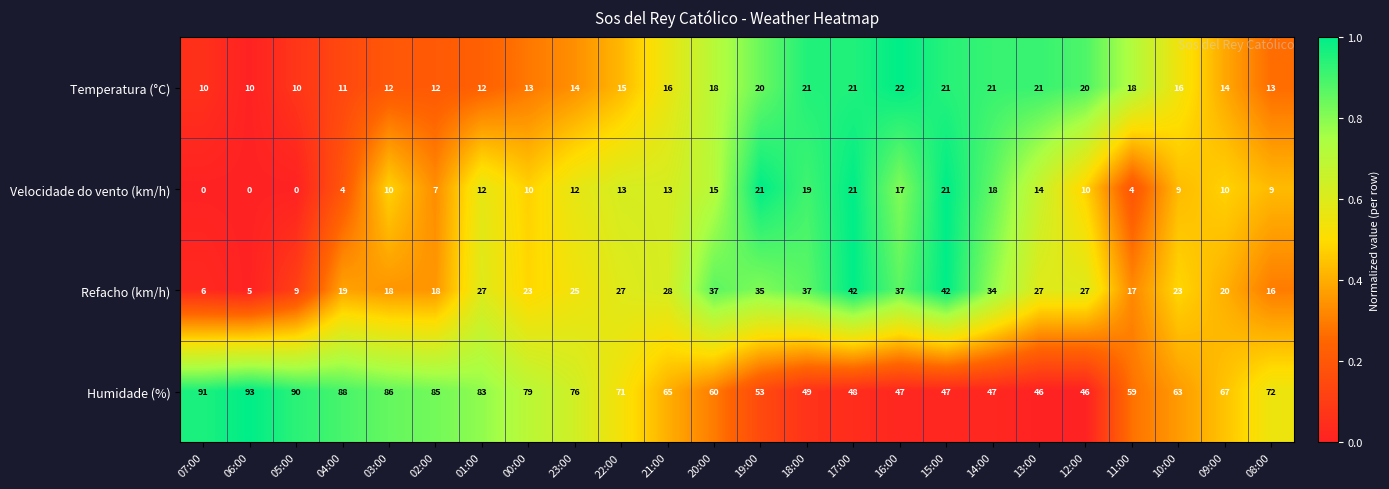

How many data points in Refacho (km/h) are less than 27?

12